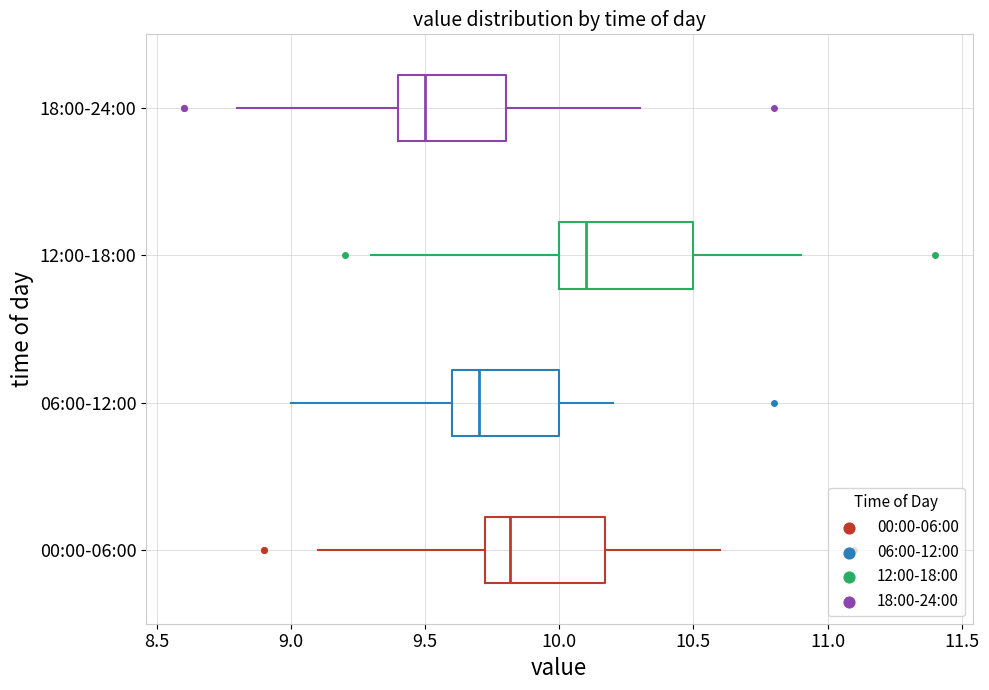

Where is the left edge of the box for 18:00-24:00 on the x-axis? The values are not printed on the chart, so give them approximately, as read against the axis.

9.40